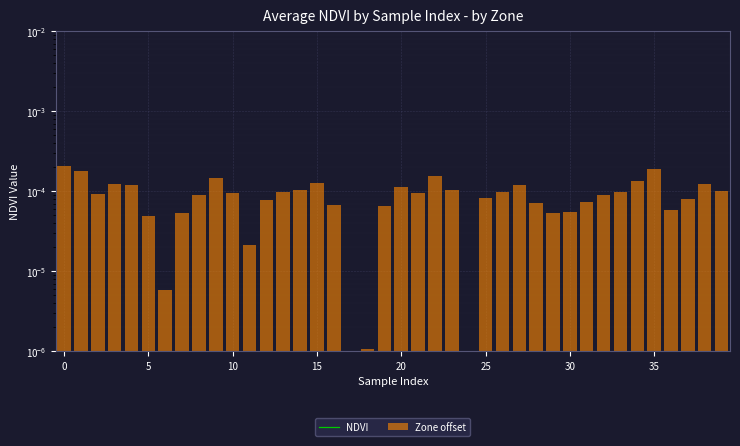

What is the label of the 24th bar from the left?

23